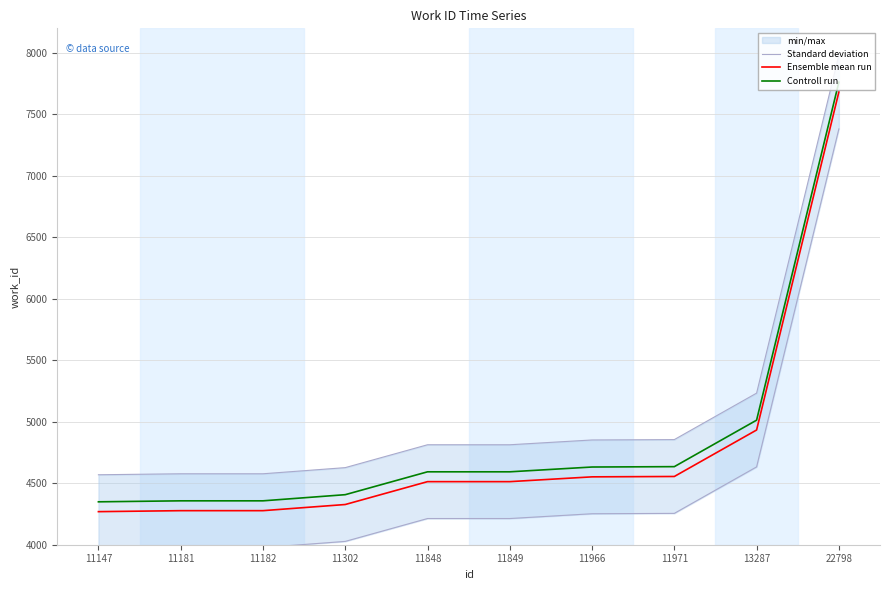

True or false: Standard deviation and Ensemble mean run intersect in this chart.

False